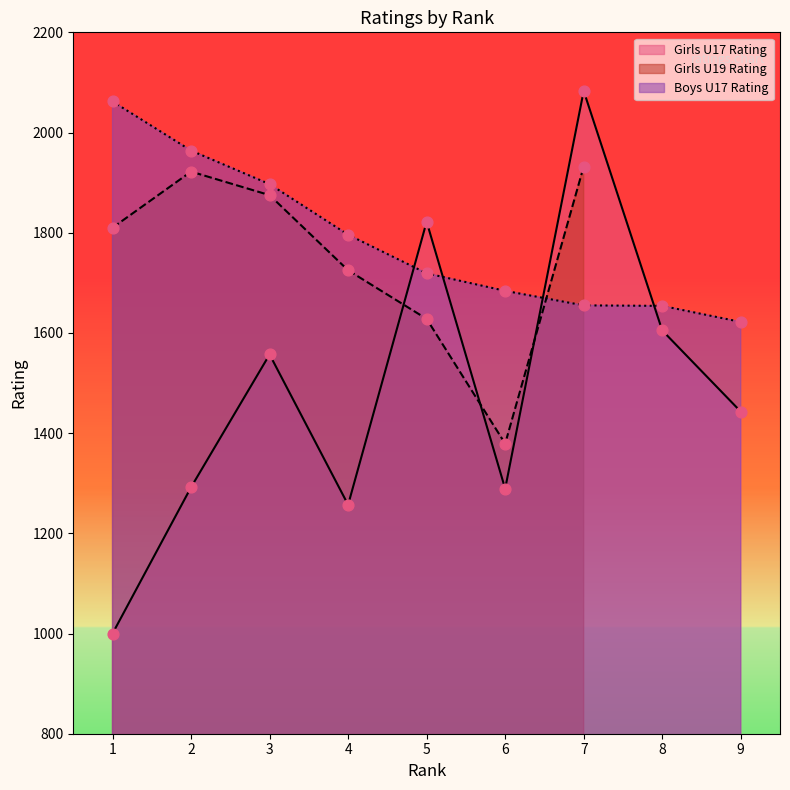

Which series contains the highest Y value?

Girls U17 Rating